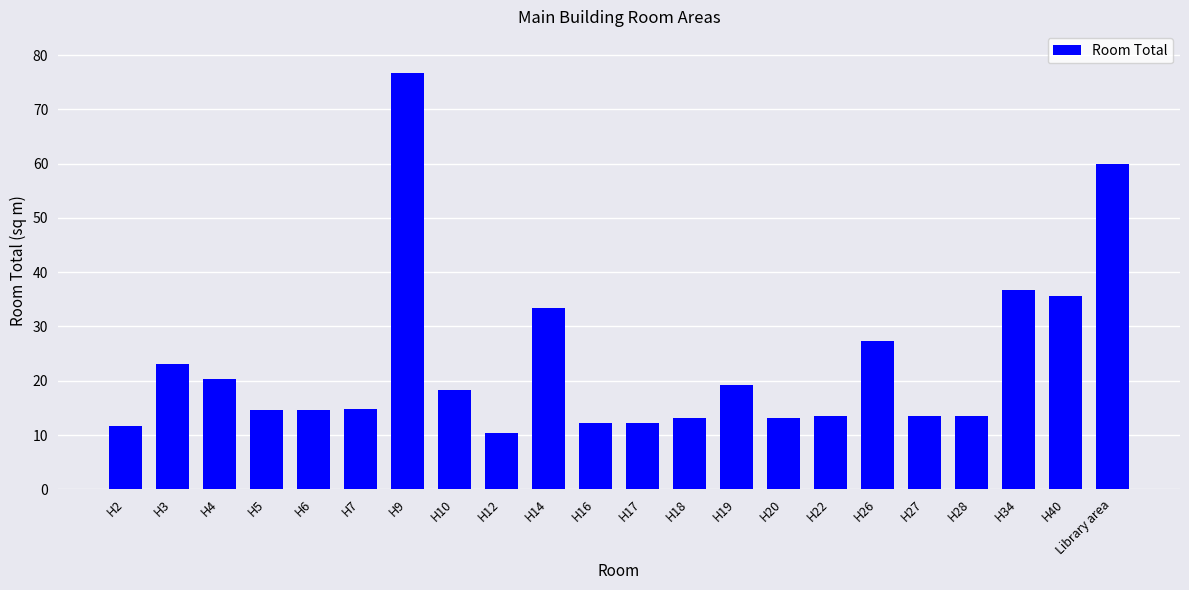

The value at Library area is 60.0. True or false?

True